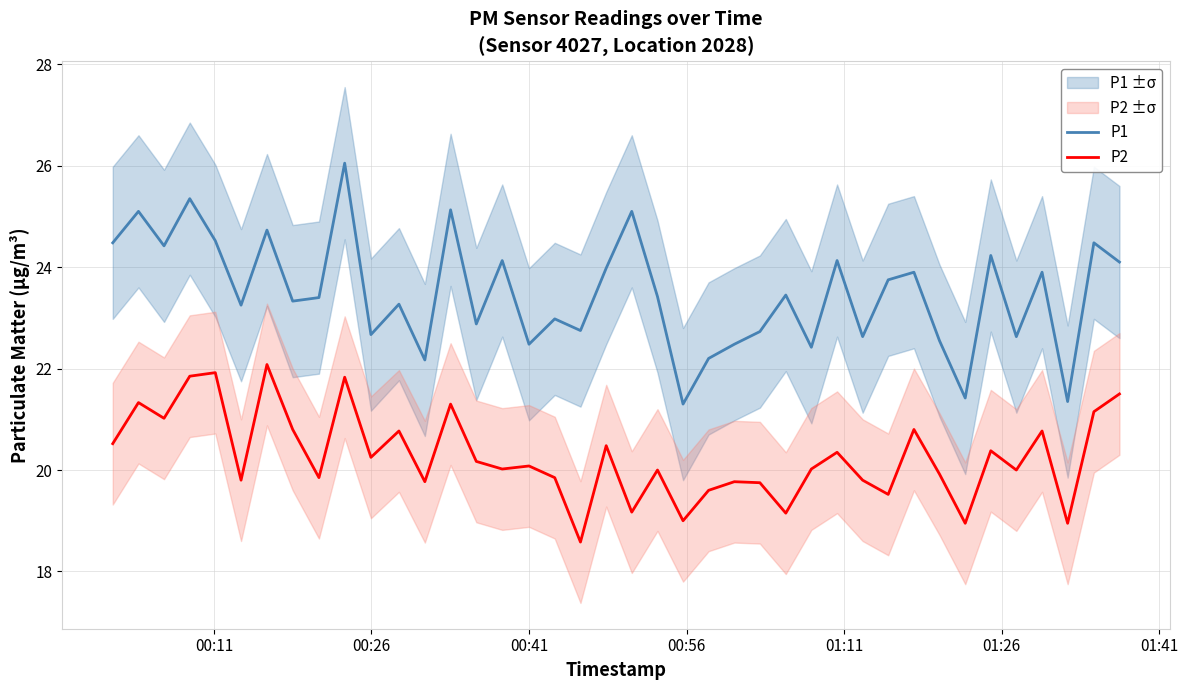

What is the highest value of the P1 series?

26.1